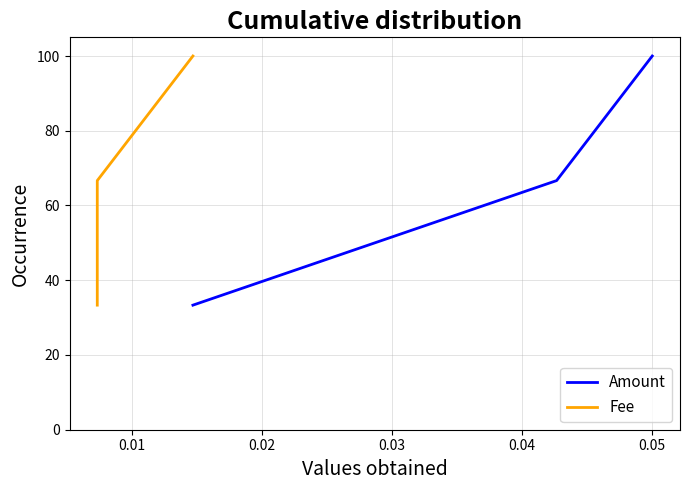

At how many categories does at least one series exceed 58?

2